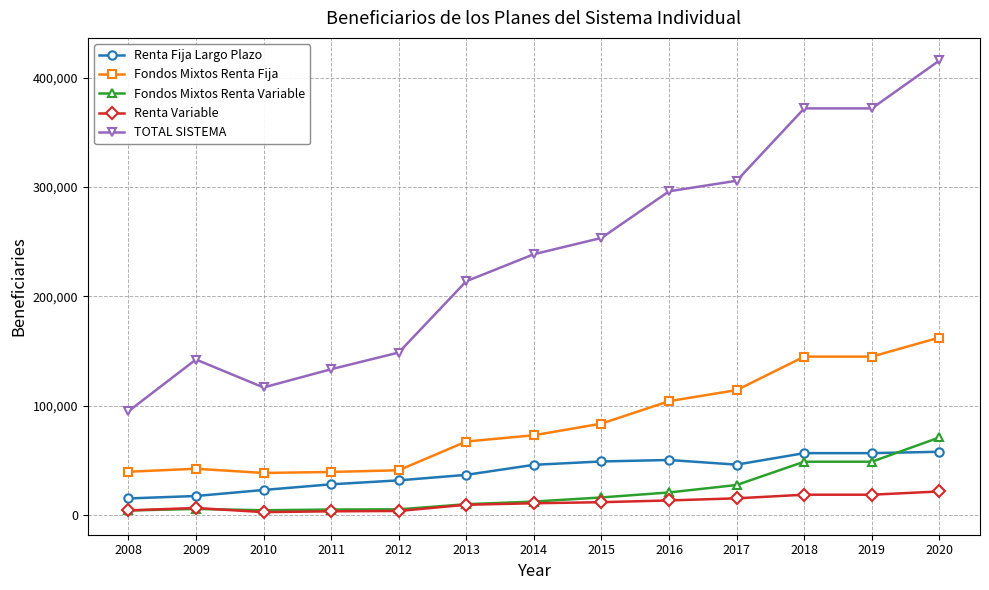

What is the difference between the maximum and second lowest values in the Renta Variable series?

18171